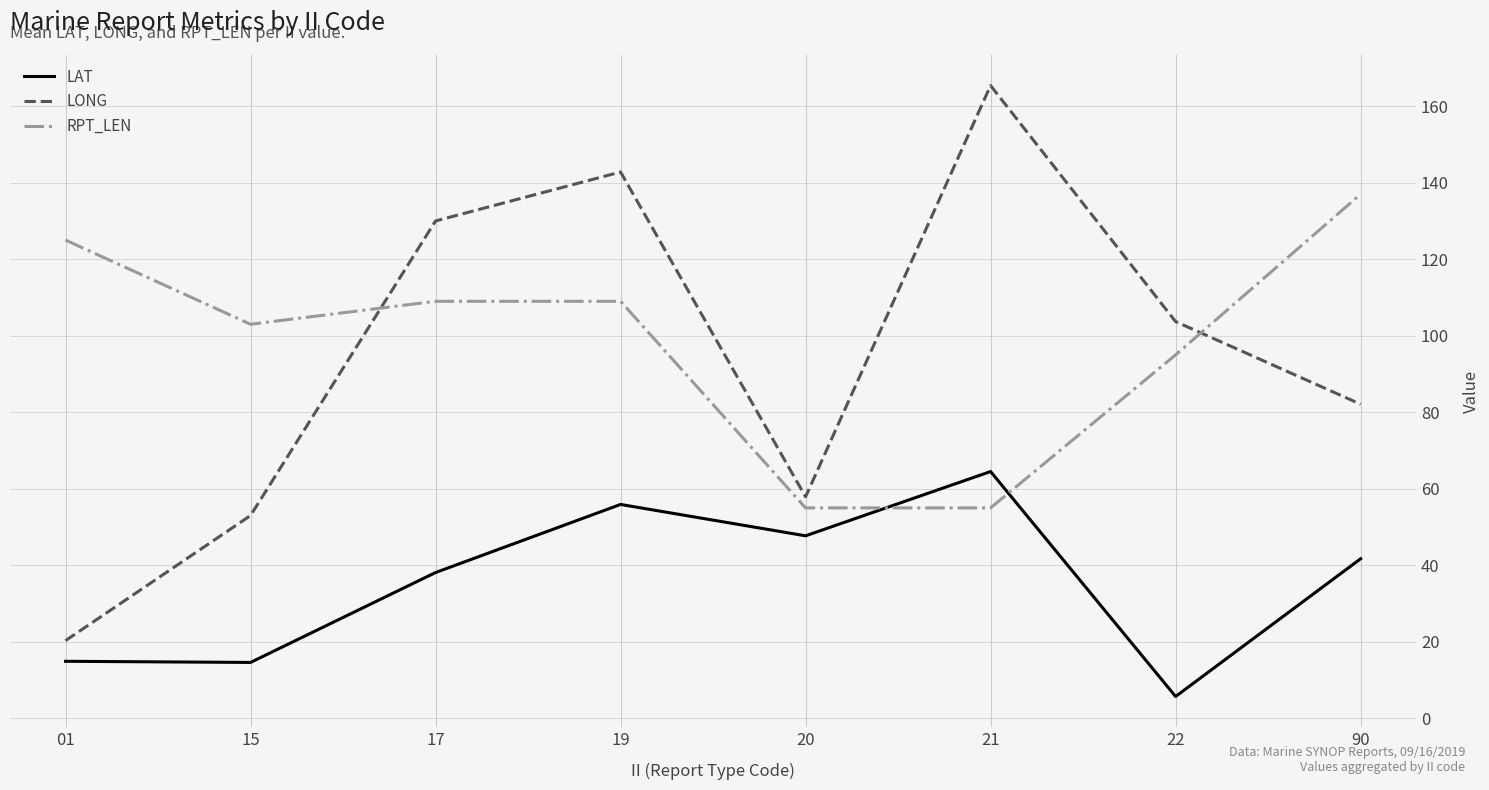

What is the minimum value shown in the chart?

5.7